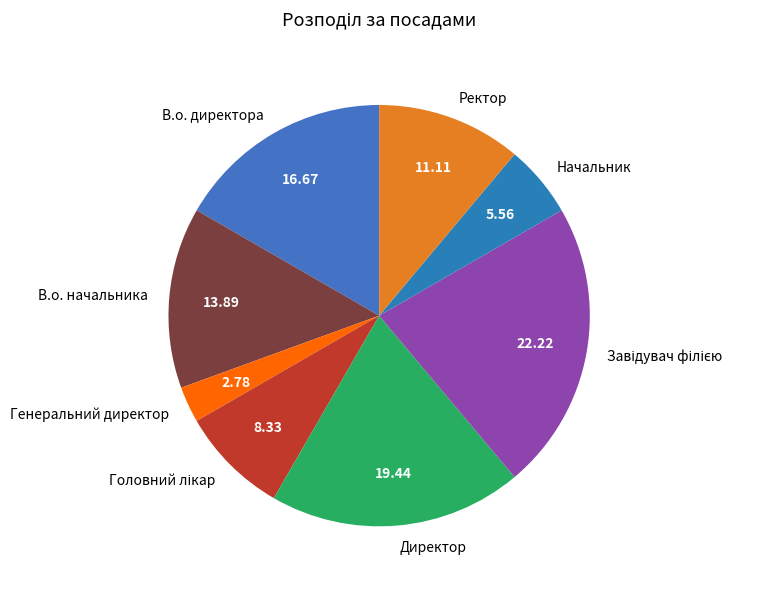

The Ректор slice represents 11% of the pie. True or false?

True